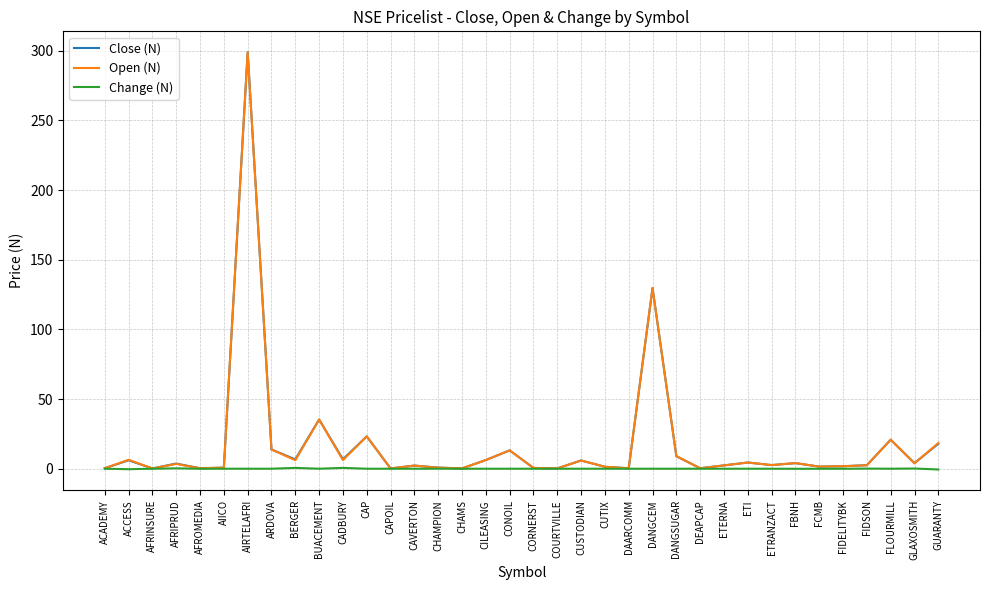

Which category has the highest value in the Close (N) series?

AIRTELAFRI